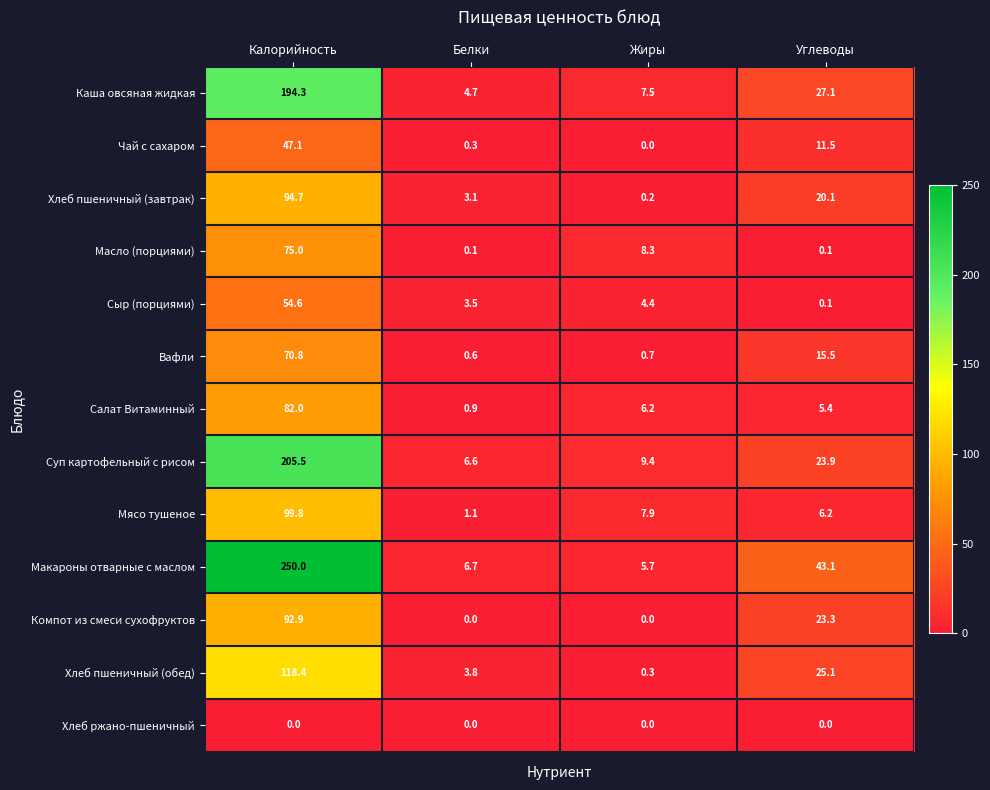

Is it true that Каша овсяная жидкая equals 7.5 at Жиры?

True